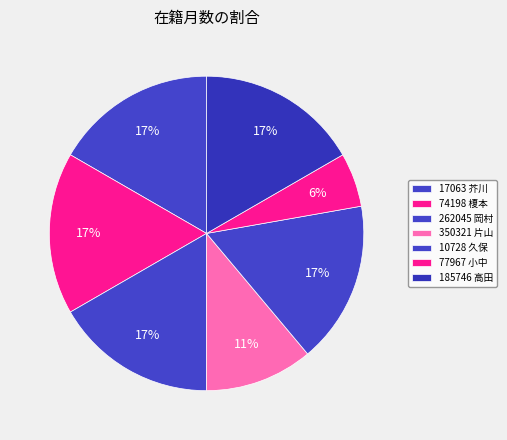

How many slices are in this pie chart?

7